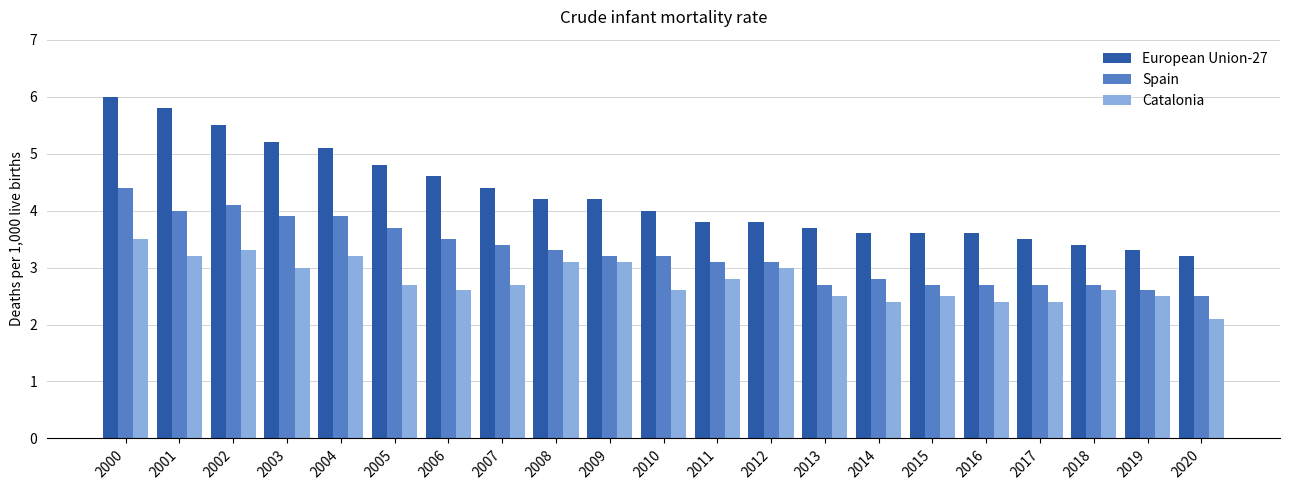

Where does the European Union-27 series first go above 4?

2000